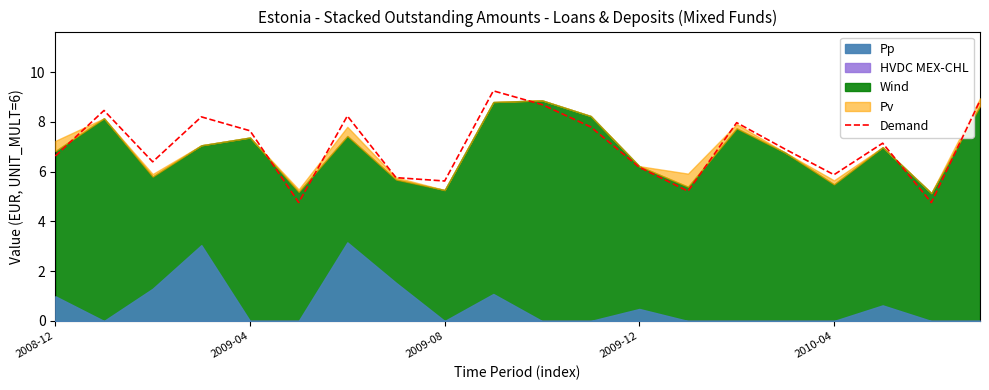

Reading left to right, extract all data points from this chart.

6.6	8.5	6.4	8.2	7.6	4.8	8.2	5.8	5.6	9.2	8.7	7.8	6.2	5.2	8.0	6.9	5.9	7.1	4.8	8.9